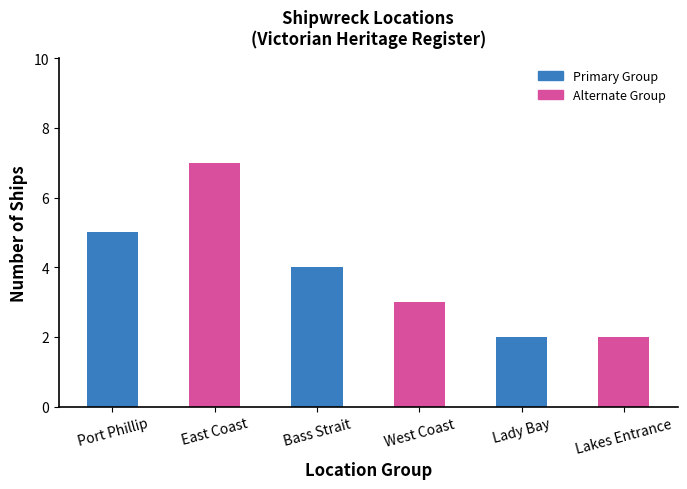

Are the bars grouped side by side (vs. stacked)?

No